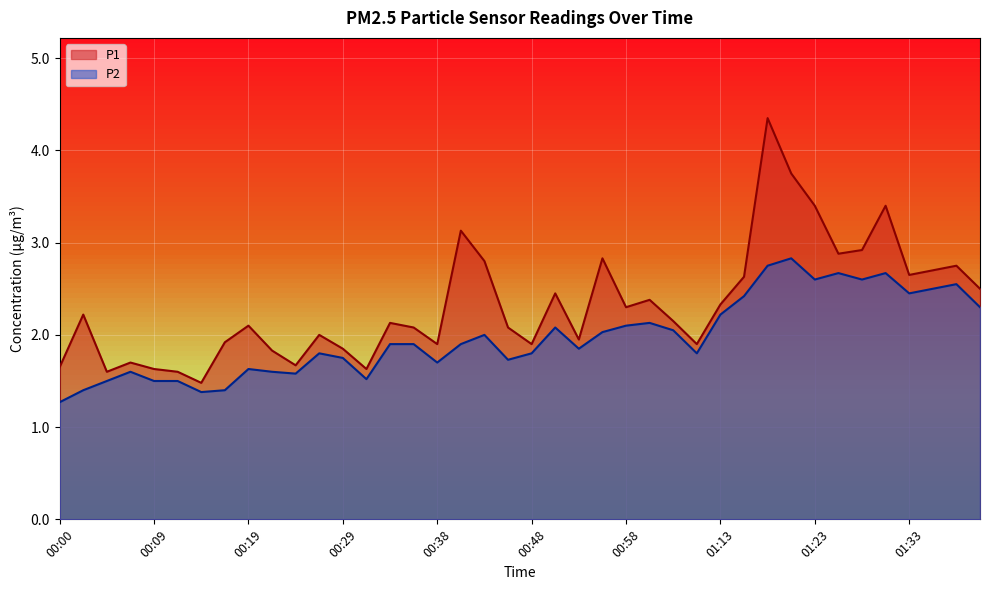

What value does the P1 series have at 01:28?

2.9